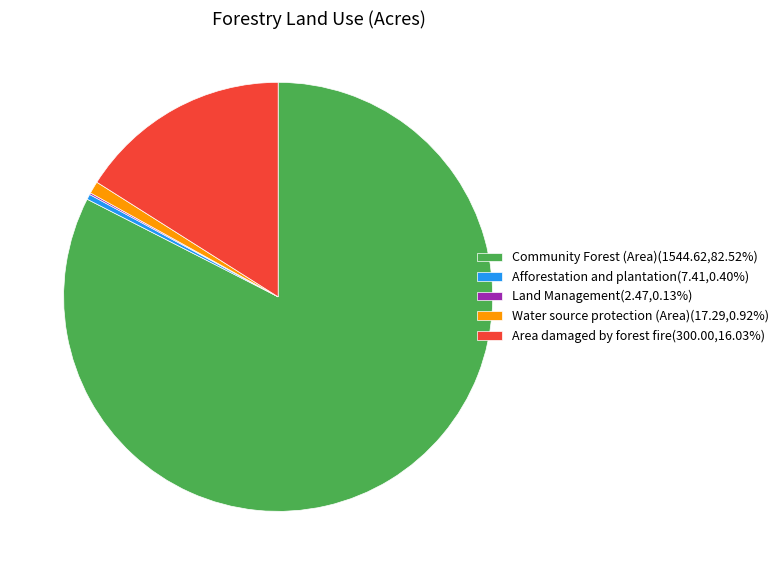

Between Community Forest (Area) and Area damaged by forest fire, which is larger?

Community Forest (Area)